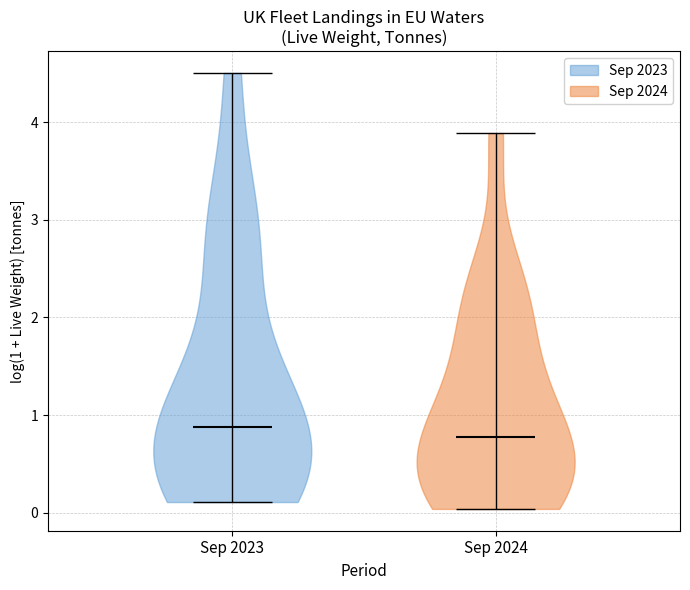

Reading left to right, read every violin against the y-axis: where its median line is, and the lowest and highest points it reaches. The values are not printed on the chart, so give them approximately, as read against the axis.

Sep 2023: median line 0.9, lowest point 0.1, highest point 4.5
Sep 2024: median line 0.8, lowest point 0.0, highest point 3.9